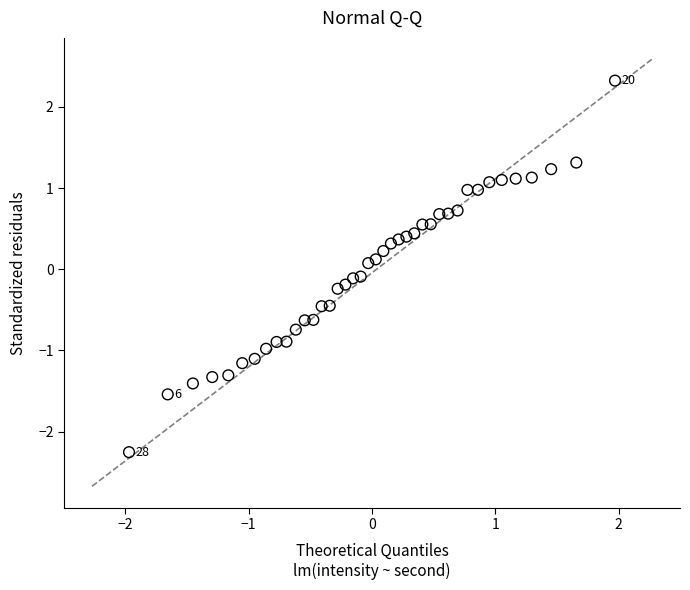

What is the range of Y values (max minus min)?

4.6